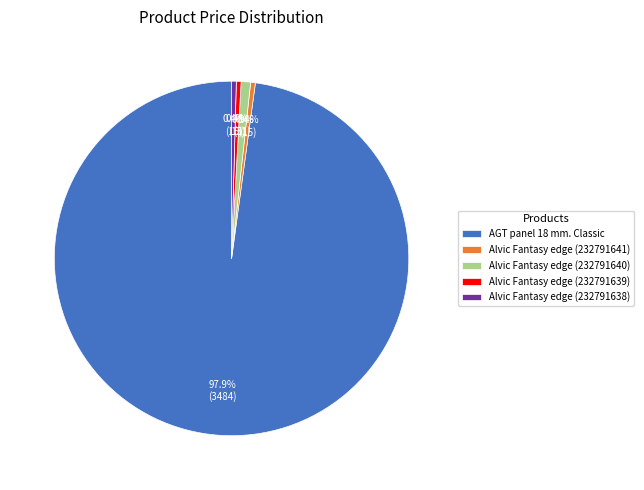

To the nearest percent, what is the average slice percentage?

20%